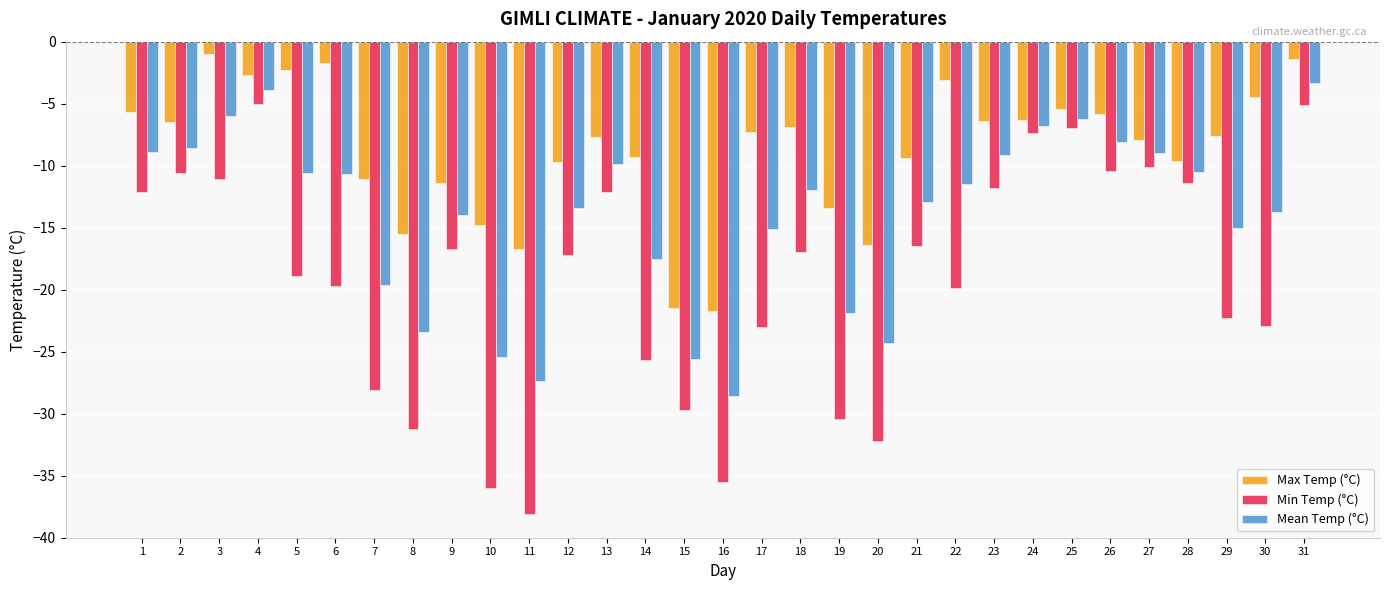

What are all the series names shown in the legend?

Max Temp (°C), Min Temp (°C), Mean Temp (°C)